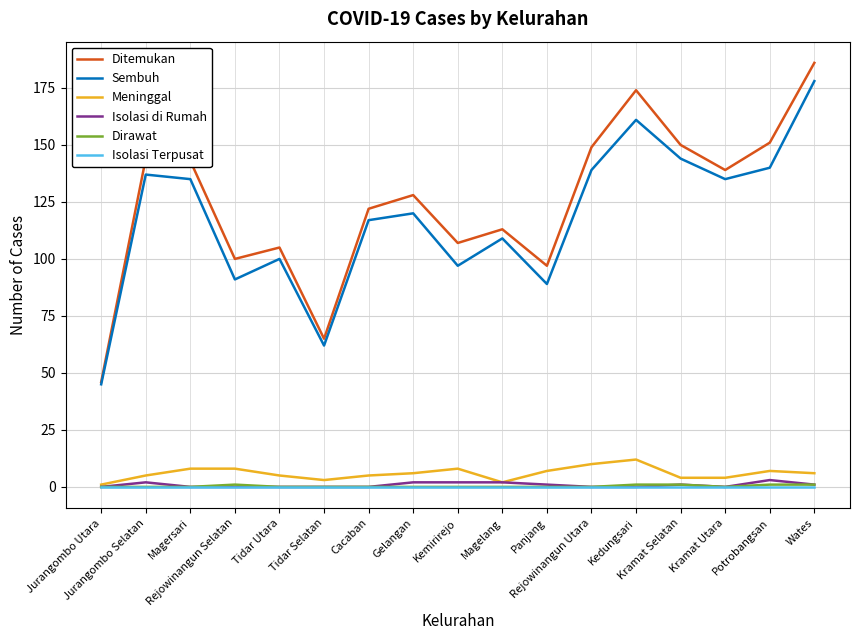

Which series changed the most between Tidar Utara and Kramat Selatan?

Ditemukan